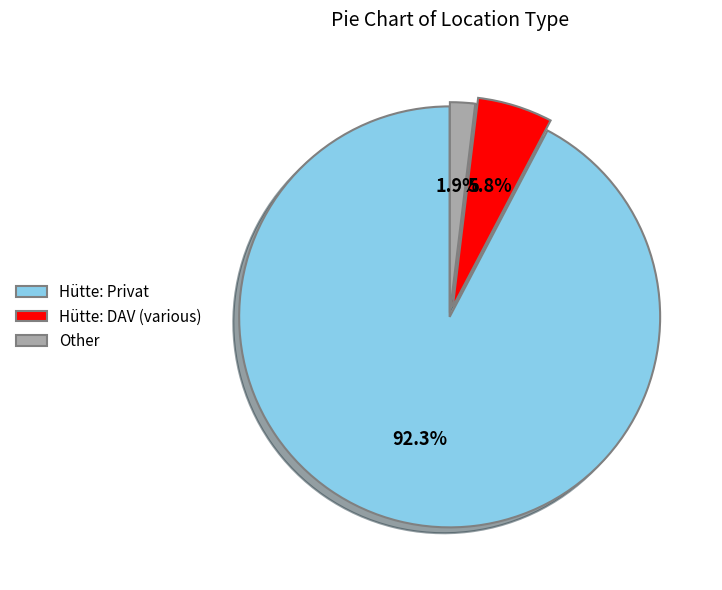

Rank the categories by value from highest to lowest.

Hütte: Privat, Hütte: DAV (various), Other